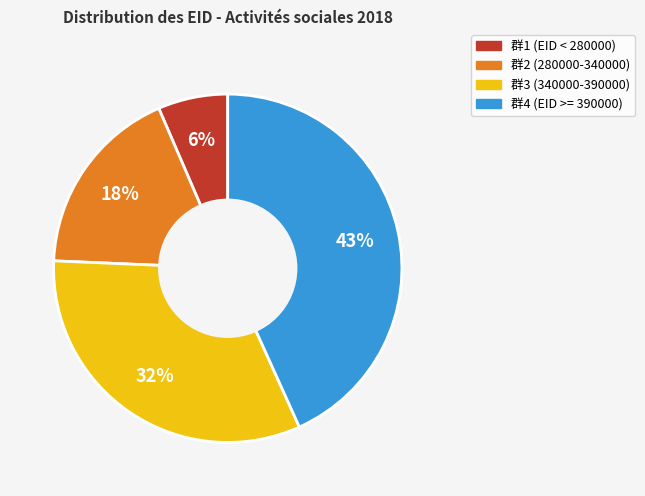

Is there a majority slice in this chart?

No